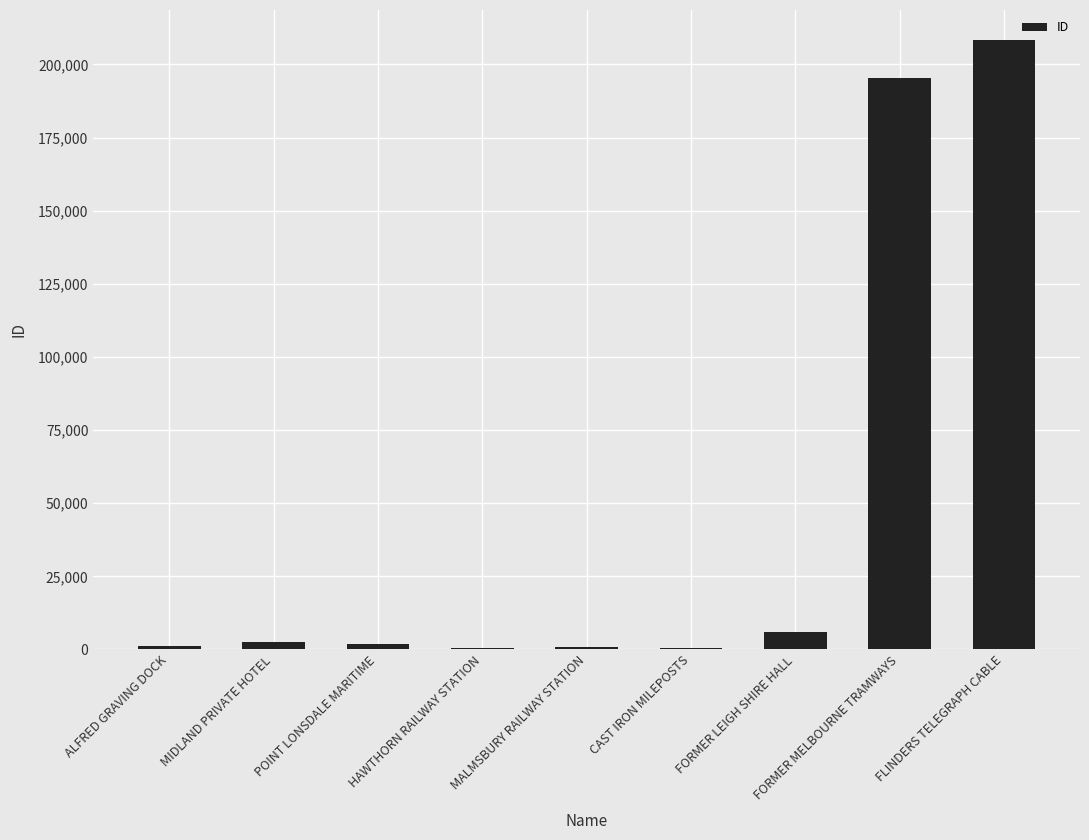

How many distinct data groups are displayed?

1